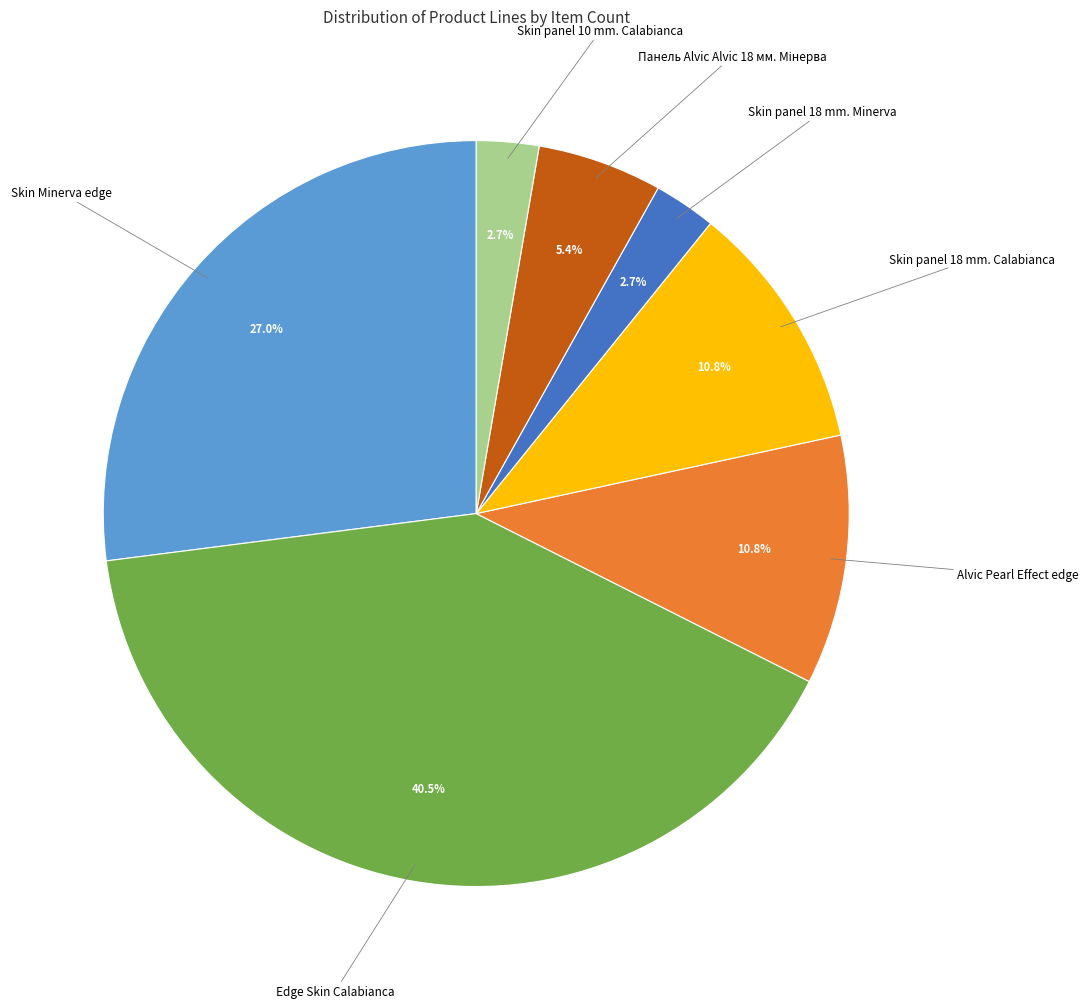

How many slices are in this pie chart?

7